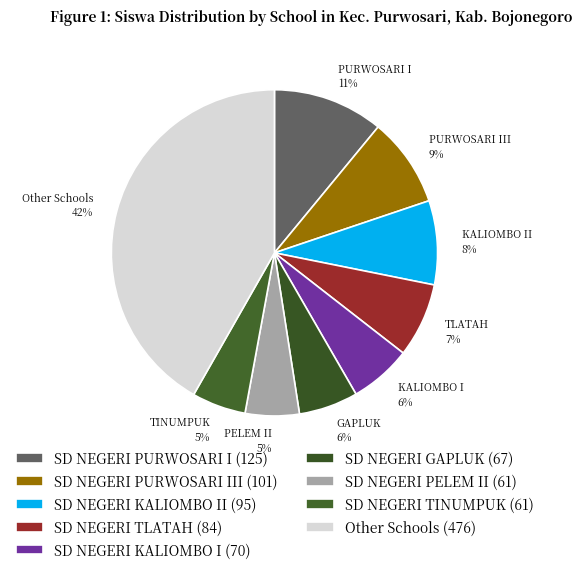

How many segments does this pie chart have?

9